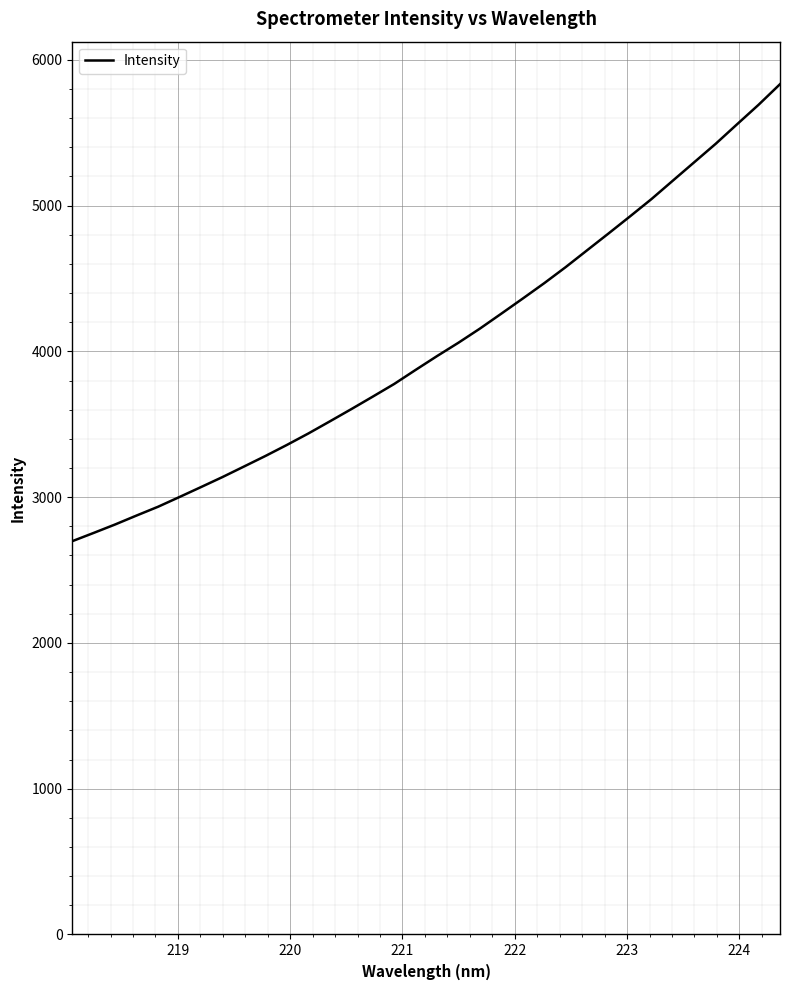

What is the average value?

4039.3